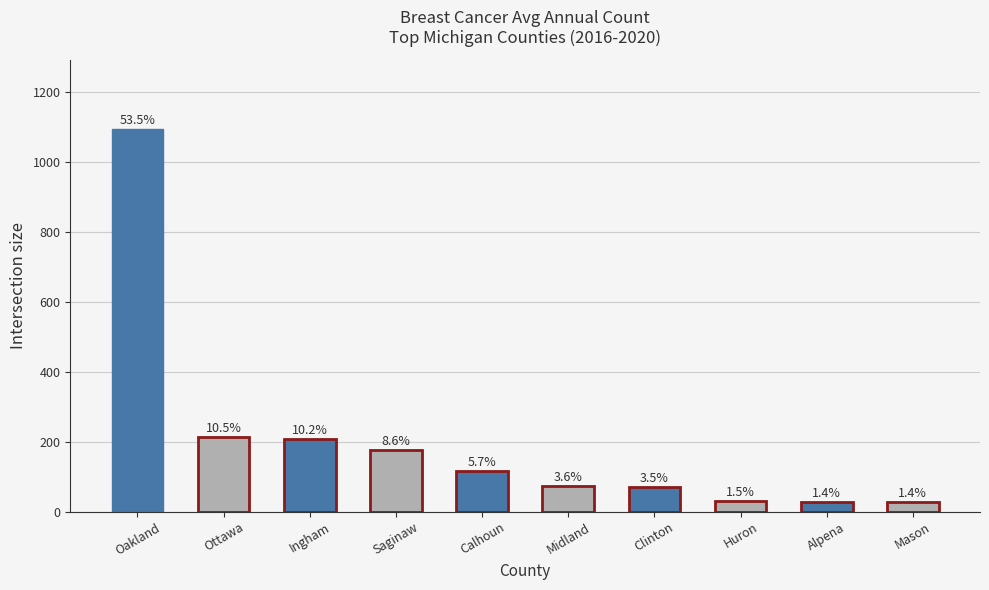

Are the bars grouped side by side (vs. stacked)?

No